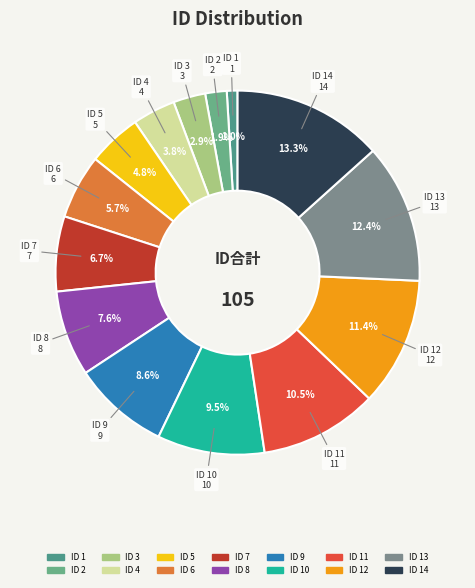

What is the smallest slice in the pie chart?

1